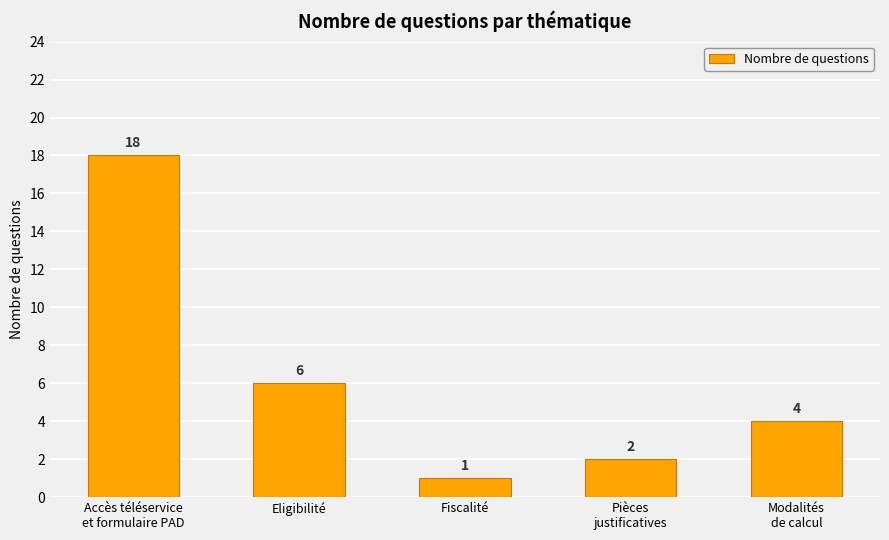

Reading left to right, extract all data points from this chart.

Accès téléservice
et formulaire PAD=18	Eligibilité=6	Fiscalité=1	Pièces
justificatives=2	Modalités
de calcul=4